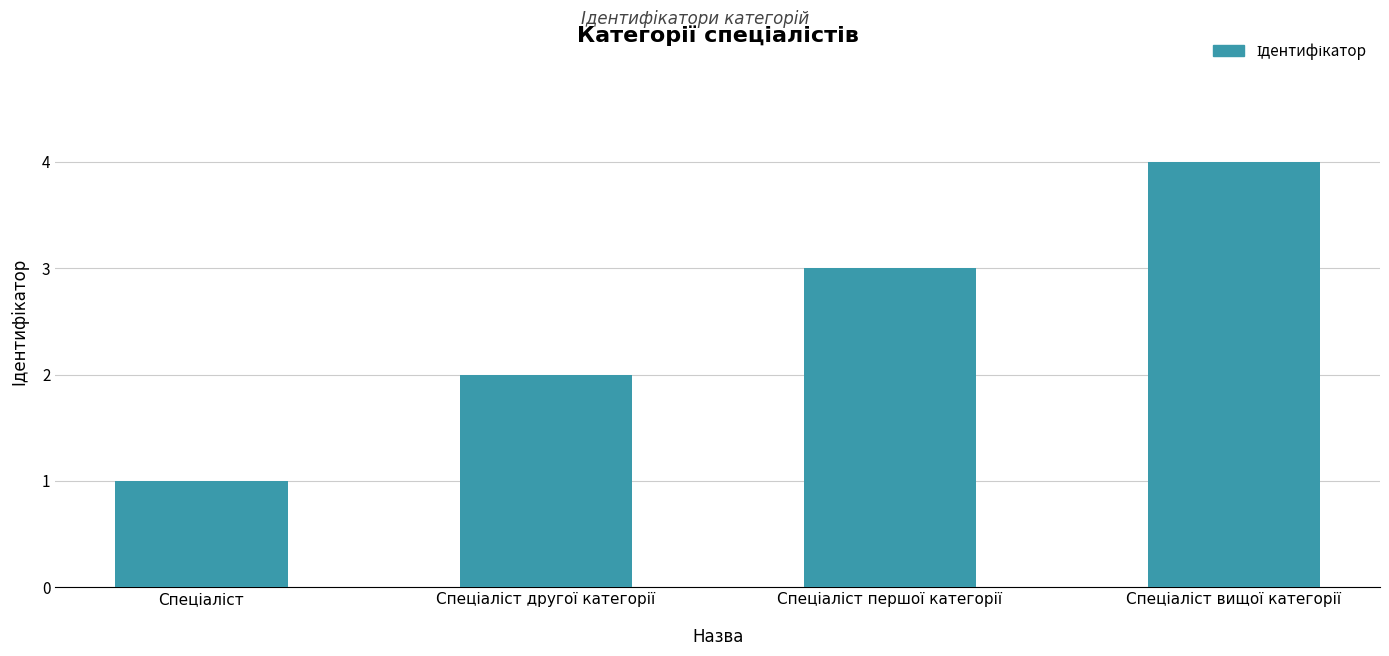

What is the difference between the maximum and minimum values?

3